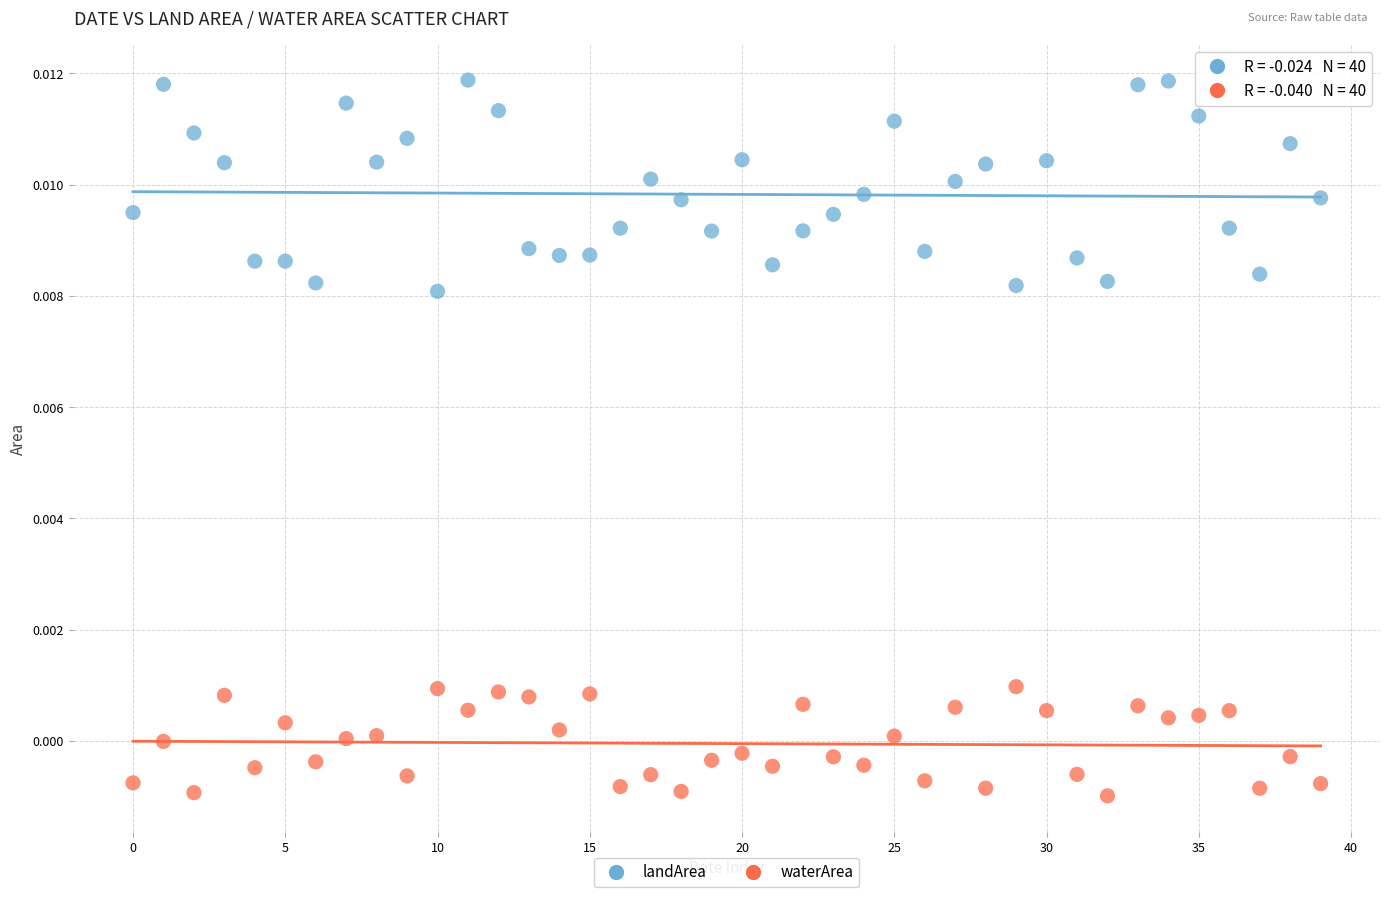

What are all the series names shown in the legend?

landArea, waterArea